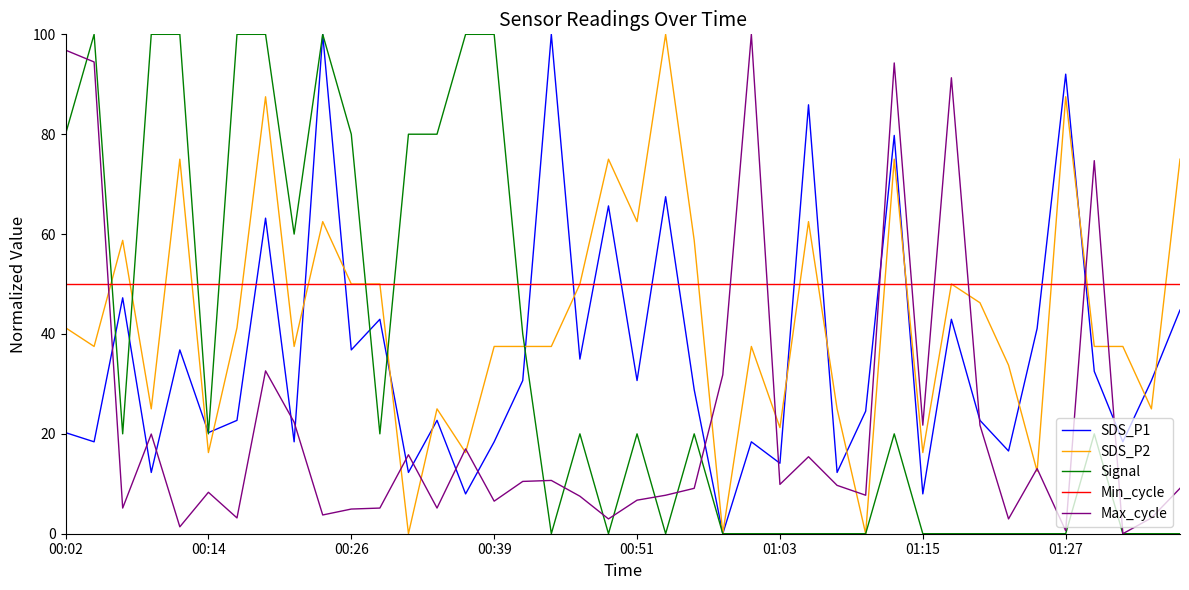

Which series has the largest total across all categories?

Min_cycle